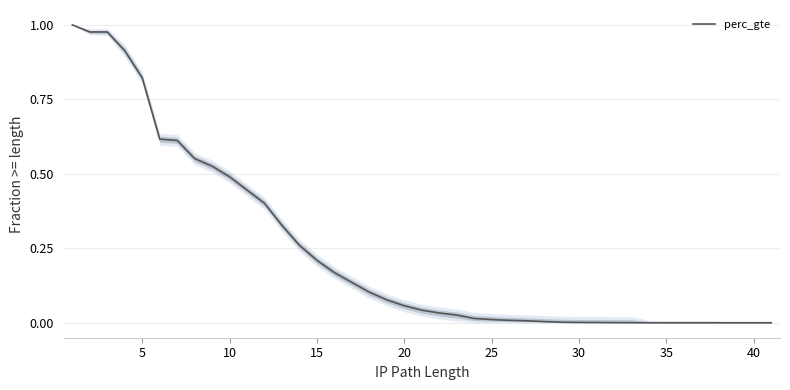

Does the chart have visible grid lines?

Yes